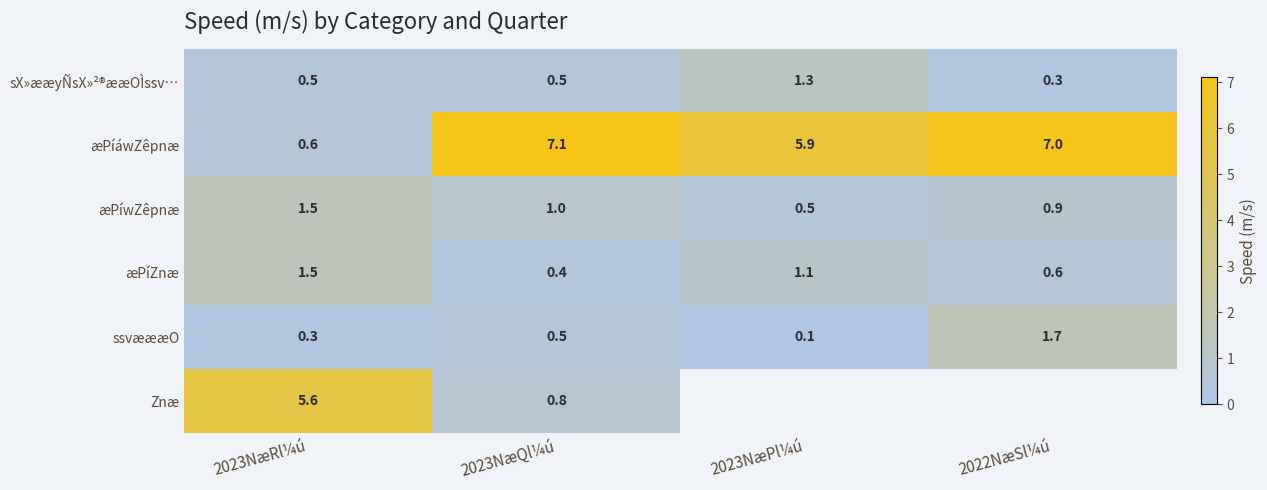

What is the difference between the æPíáwZêpnæ values at 2023NæQl¼ú and 2022NæSl¼ú?

0.1